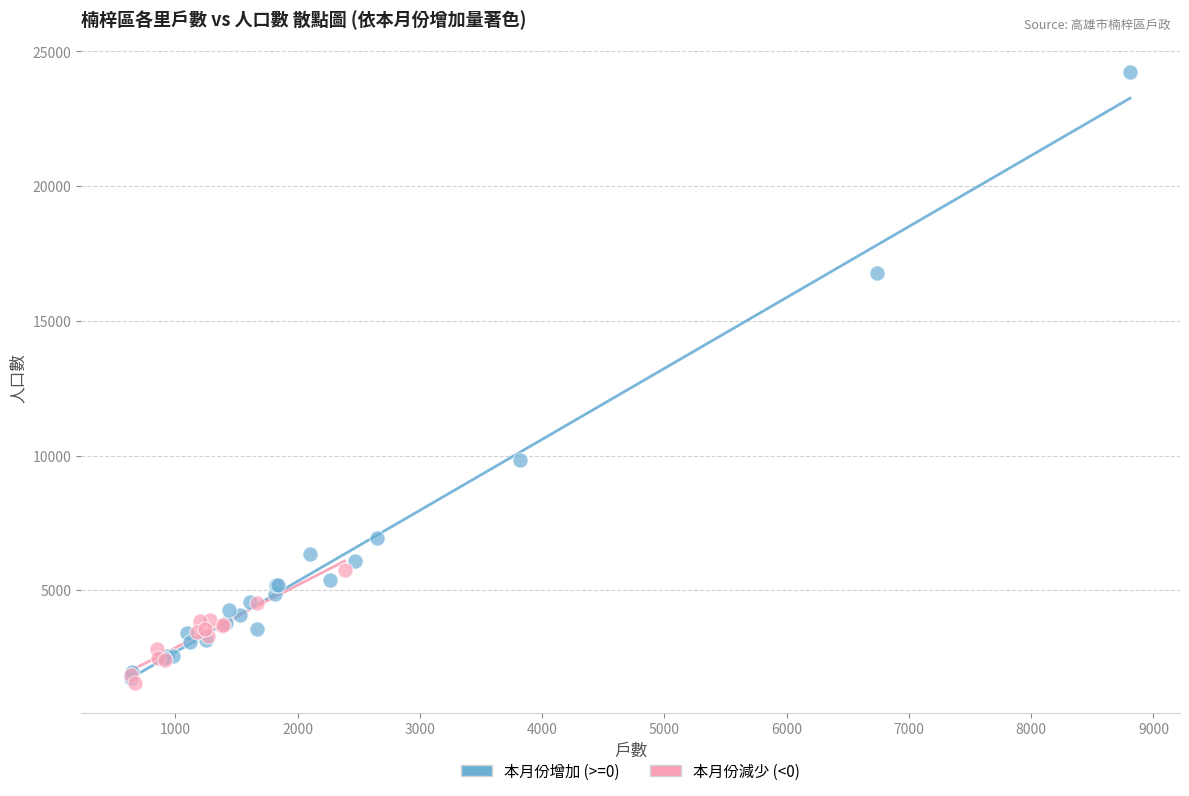

Which series has the largest Y range (max minus min)?

本月份增加 (>=0)